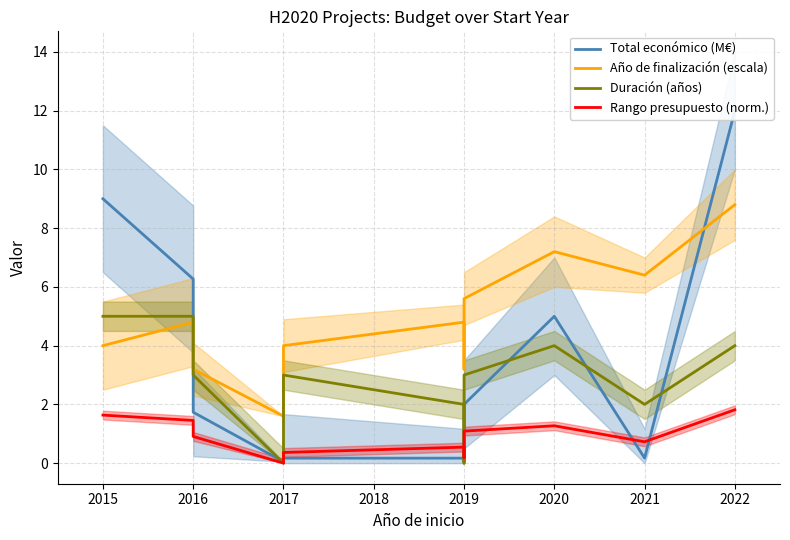

Rank the series at 2017 from highest to lowest value.

Año de finalización (escala), Total económico (M€), Duración (años), Rango presupuesto (norm.)